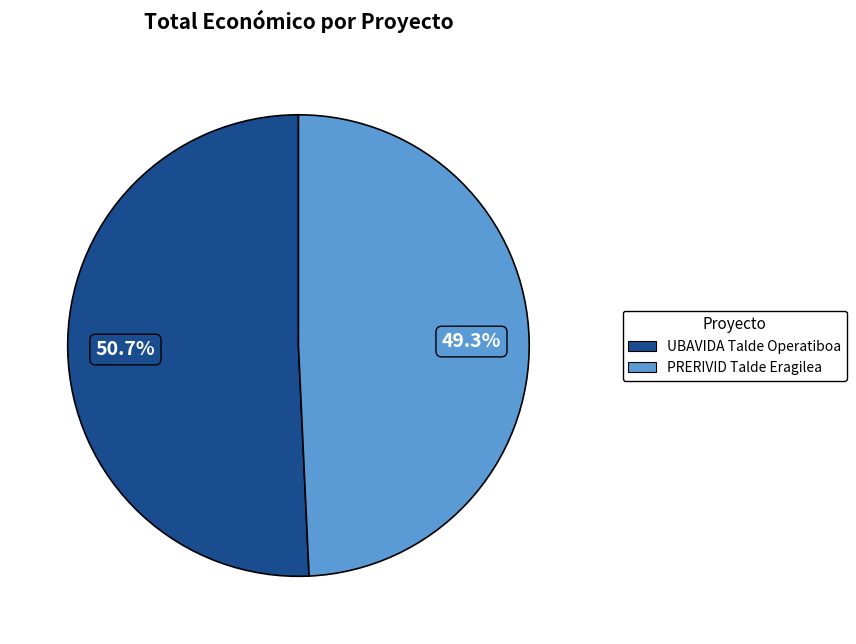

Rank the categories by value from highest to lowest.

UBAVIDA Talde Operatiboa, PRERIVID Talde Eragilea